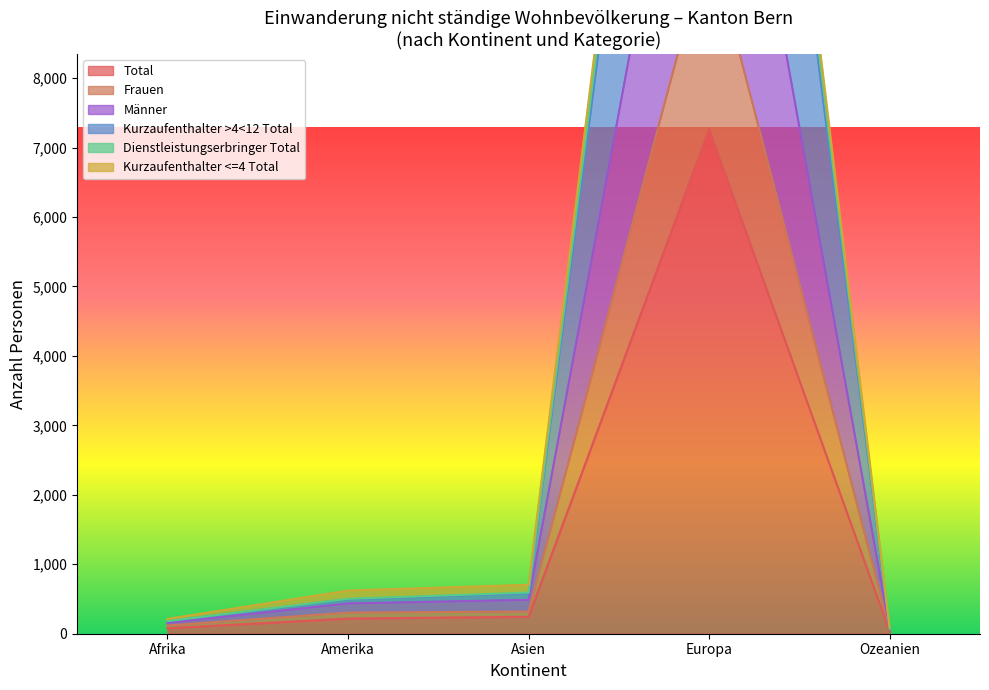

At which category does Kurzaufenthalter >4<12 Total reach its first local peak?

Europa